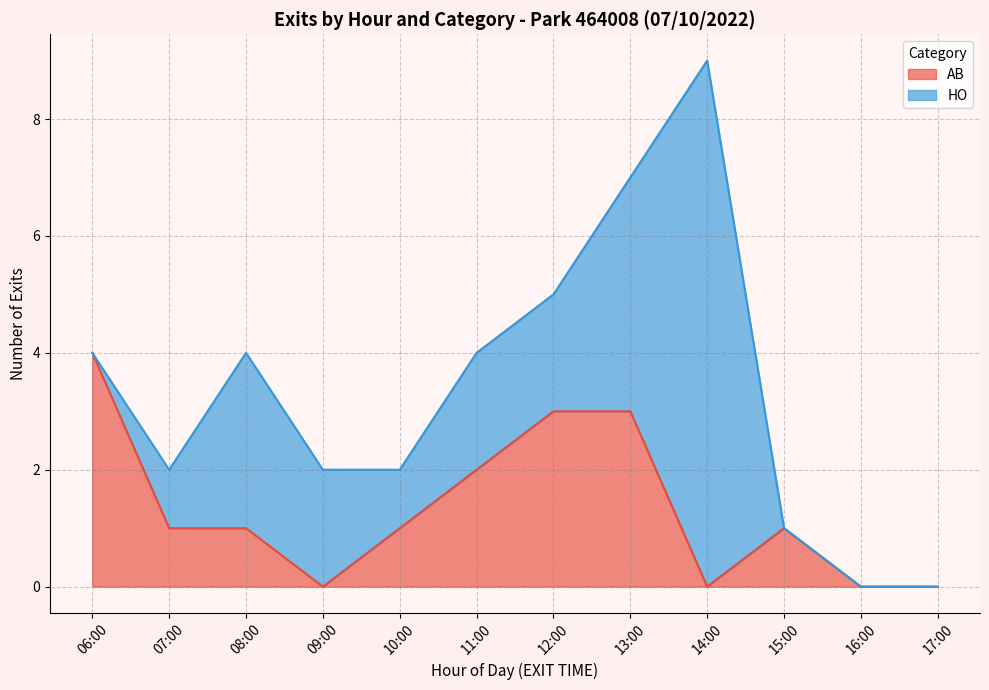

The value of AB at 15:00 is 0. True or false?

False